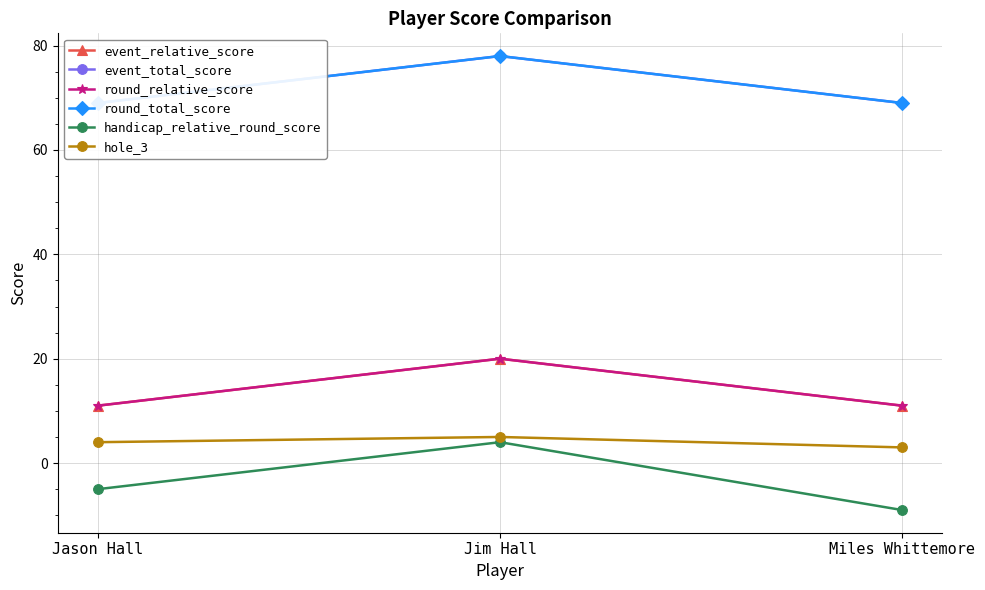

What is the total value across all series at Jim Hall?

205